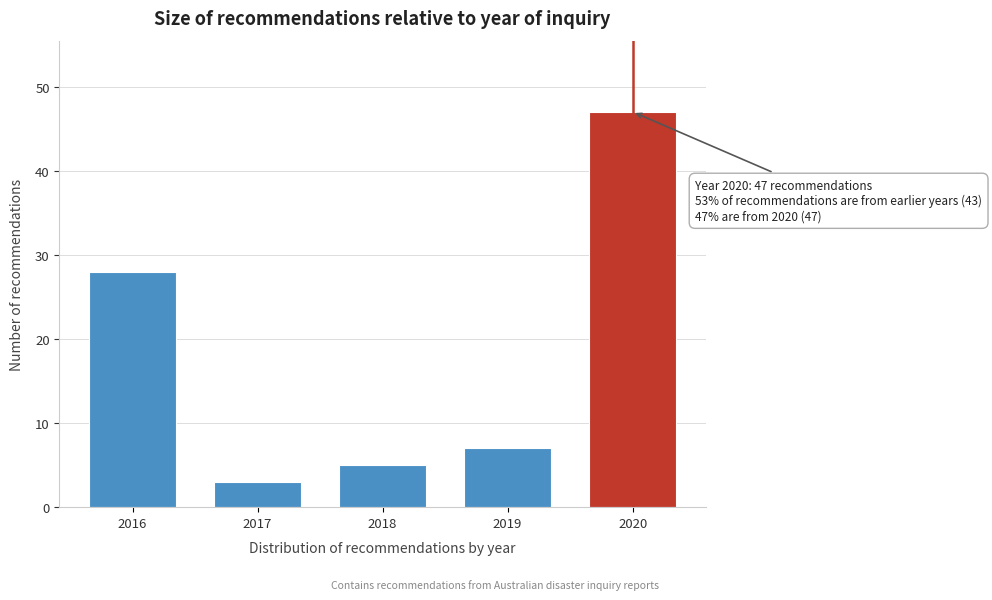

Reading left to right, what are all the values shown in this chart?

28	3	5	7	47